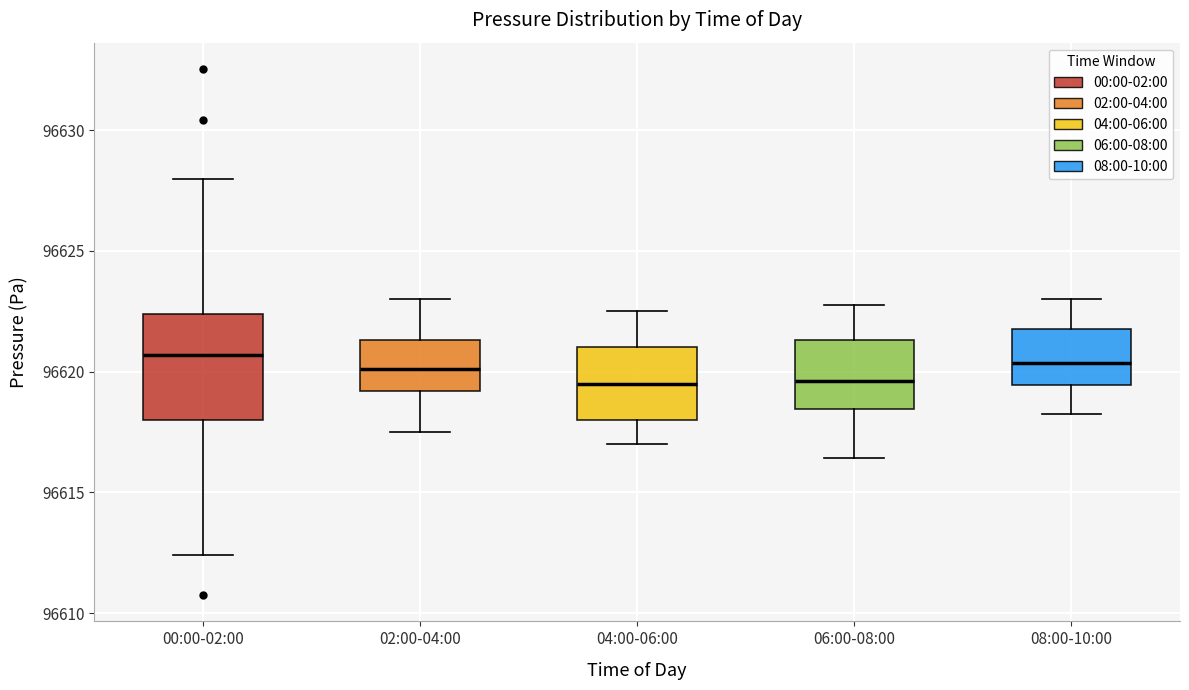

Where does the upper whisker of the box for 02:00-04:00 end on the y-axis? The values are not printed on the chart, so give them approximately, as read against the axis.

96623.0